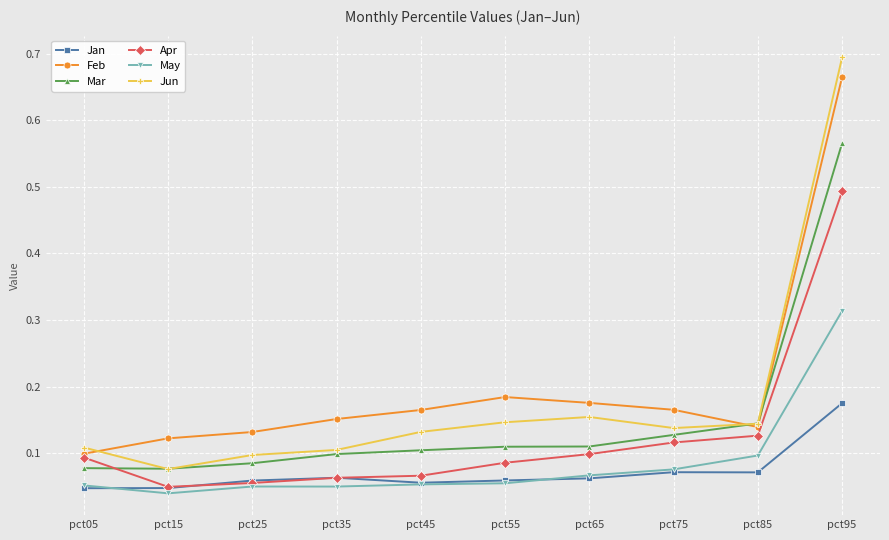

True or false: Feb and May intersect in this chart.

False